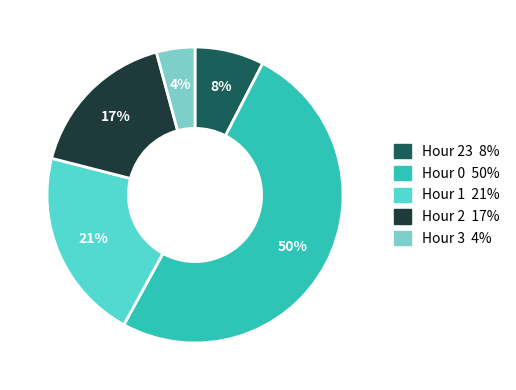

To the nearest percent, what is the average slice percentage?

20%